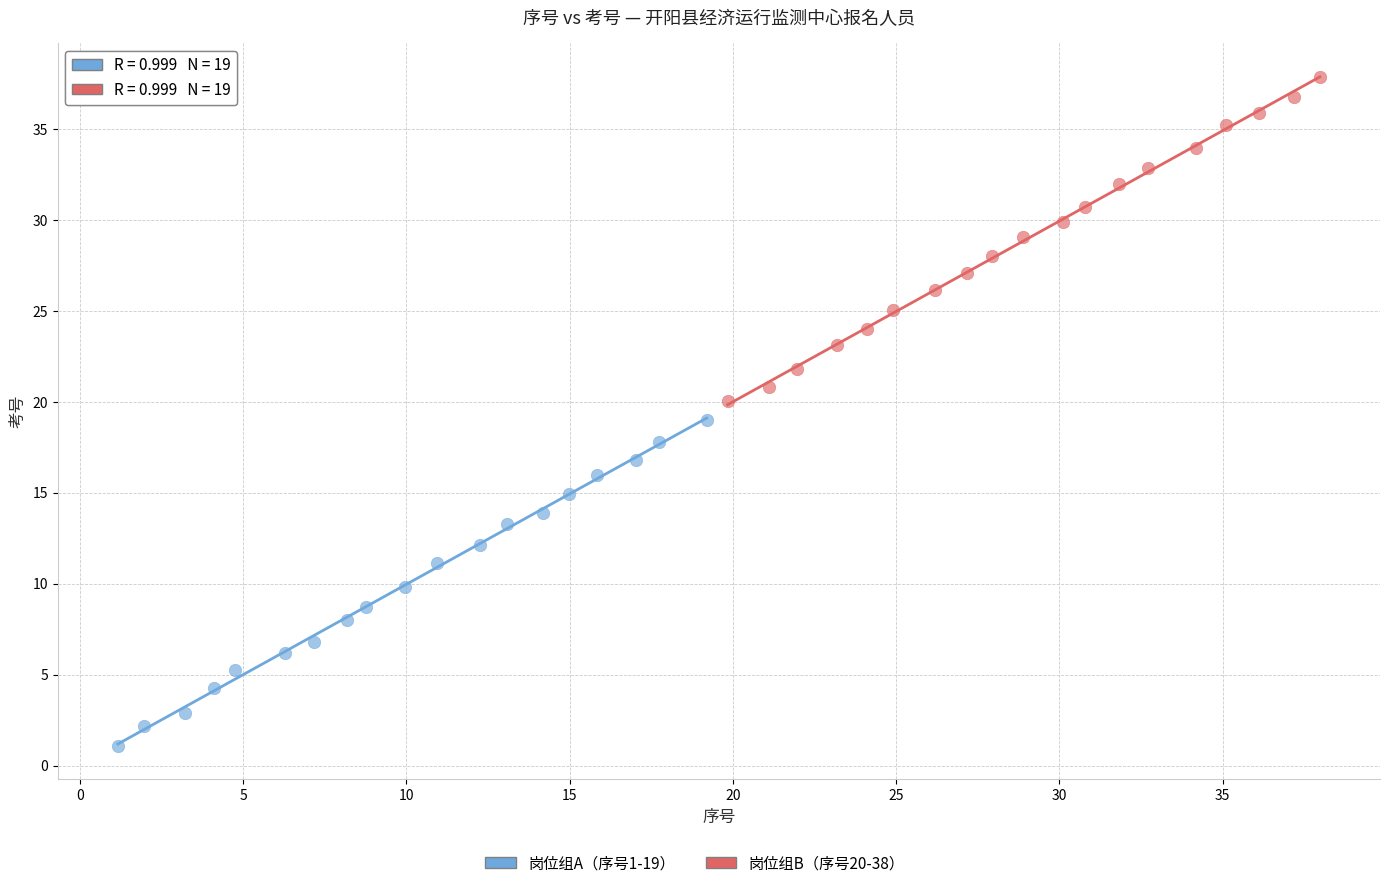

Which series contains the highest Y value?

岗位组B（序号20-38）